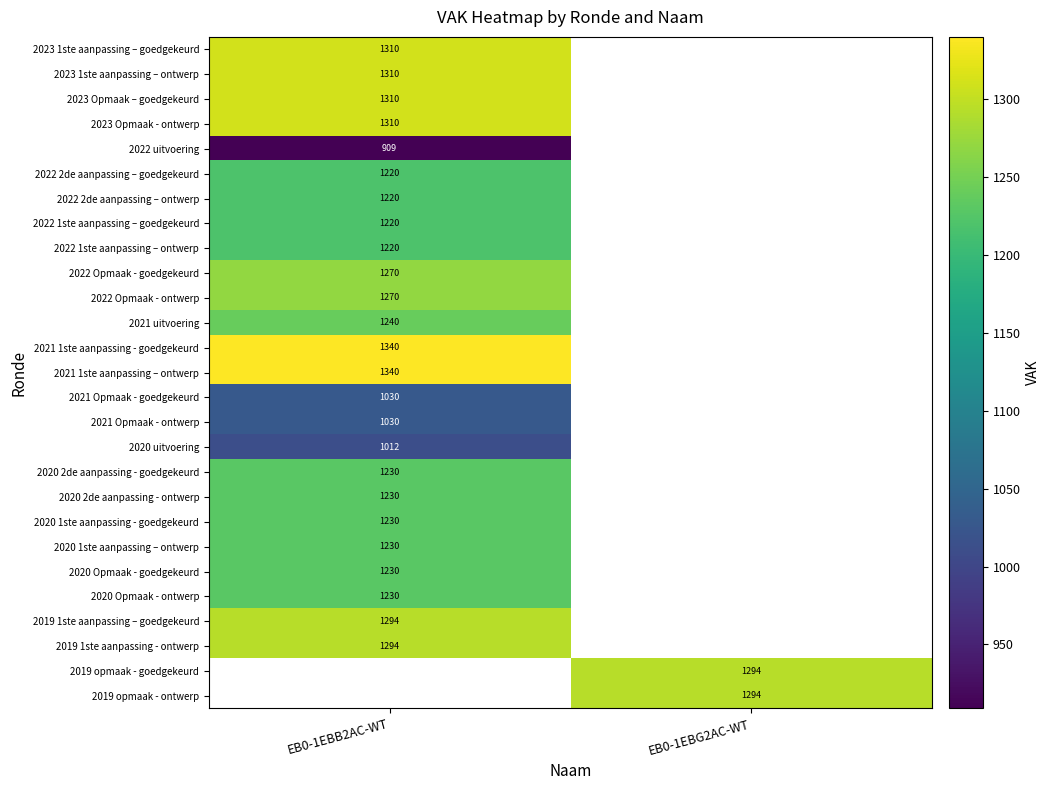

Is it true that 2021 Opmaak - ontwerp equals 1030 at EB0-1EBB2AC-WT?

True